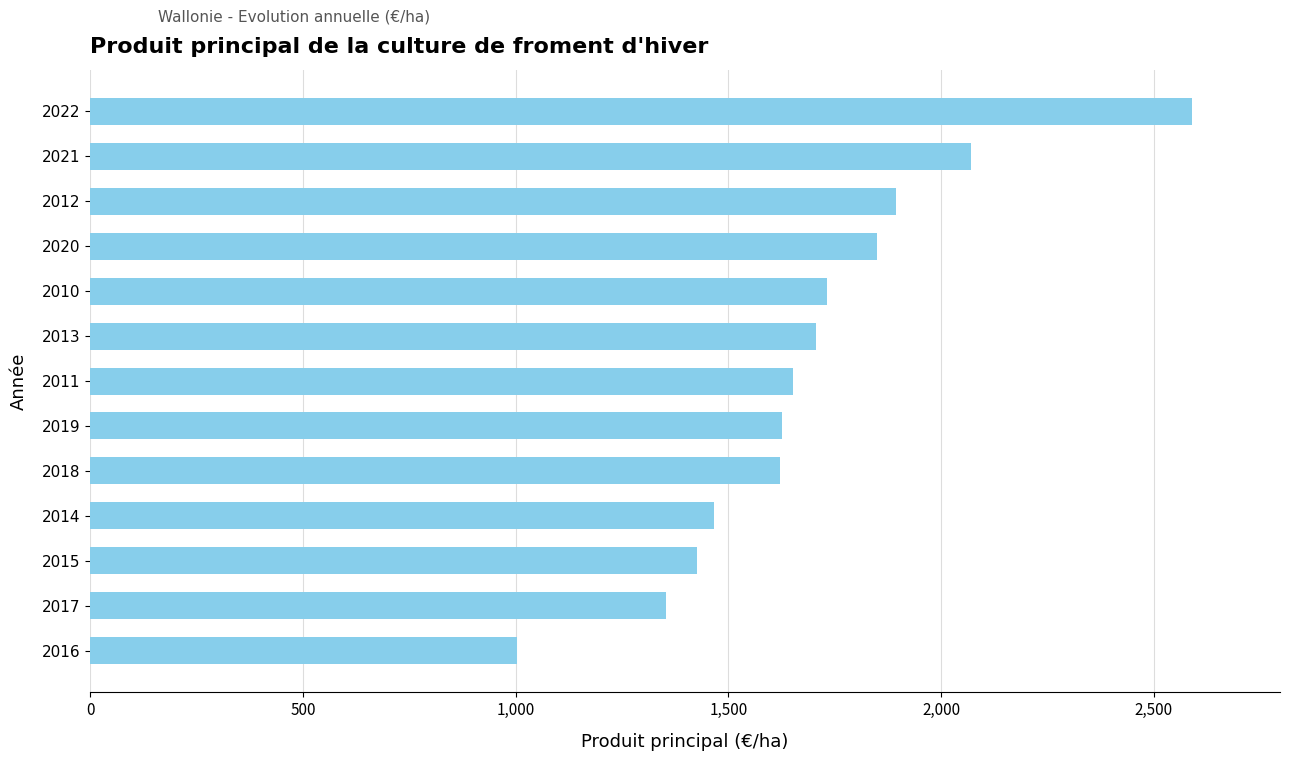

Approximately how many times larger is the value at 2014 compared to 2011?

0.9